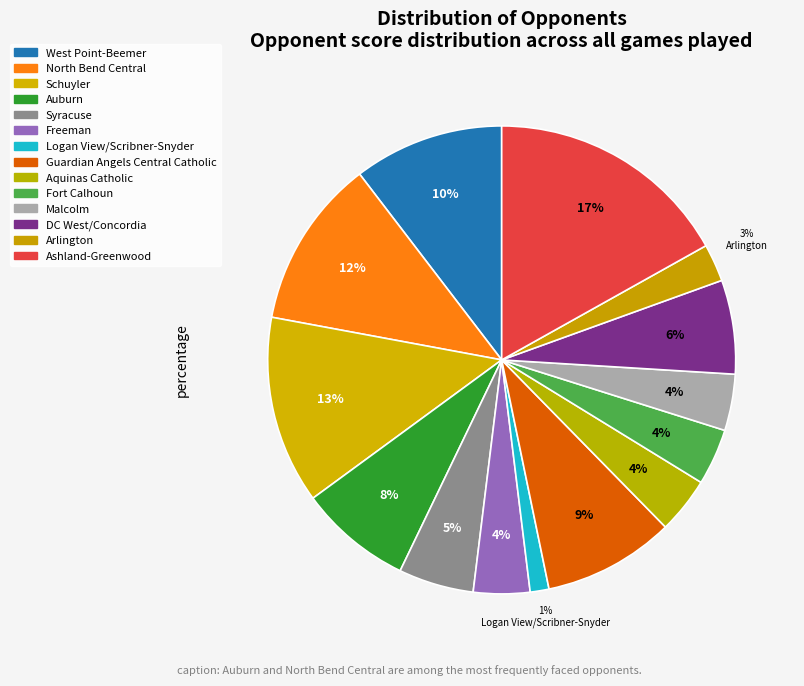

Is there any slice that represents more than half of the pie?

No